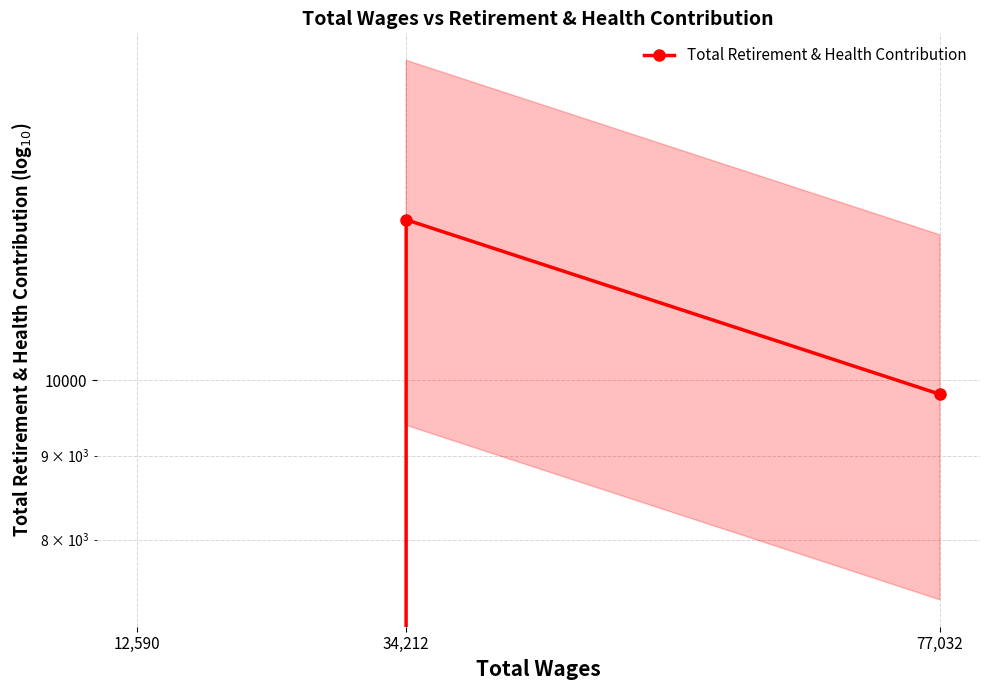

What value does the data have at 34,212?

12520